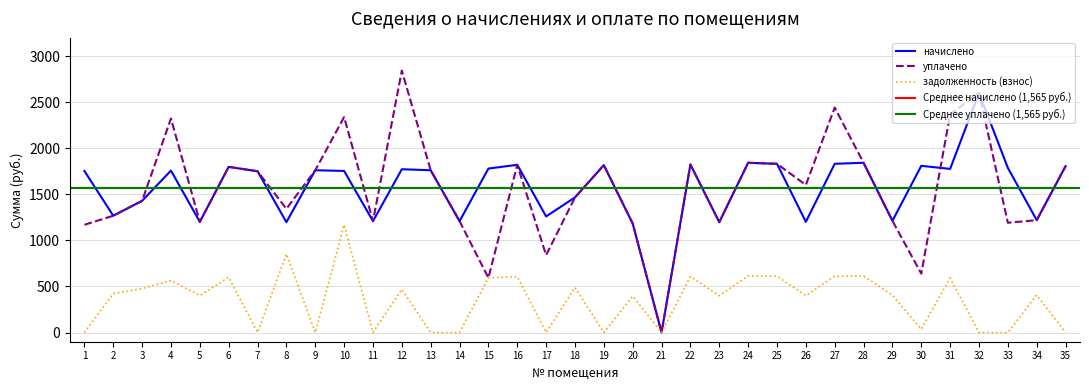

What is the difference between the maximum and minimum values in the уплачено series?

2844.3